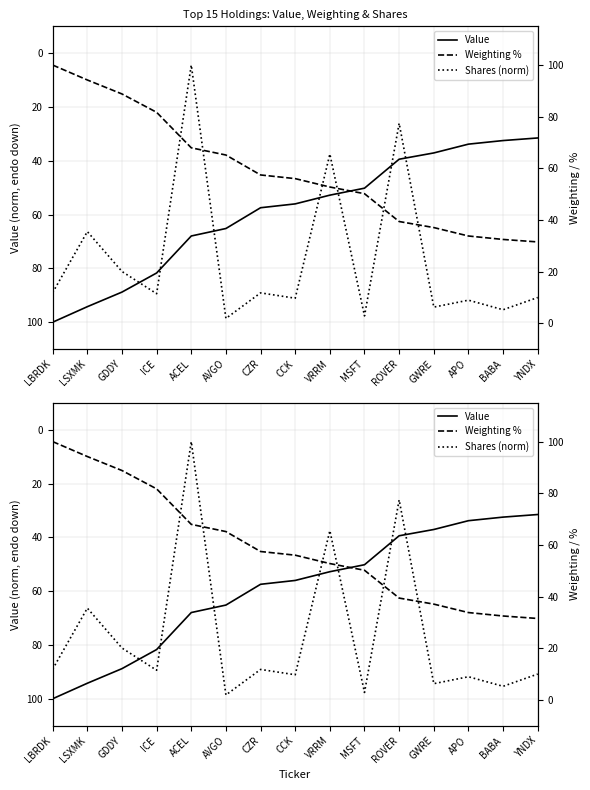

How many lines are shown in the chart?

3